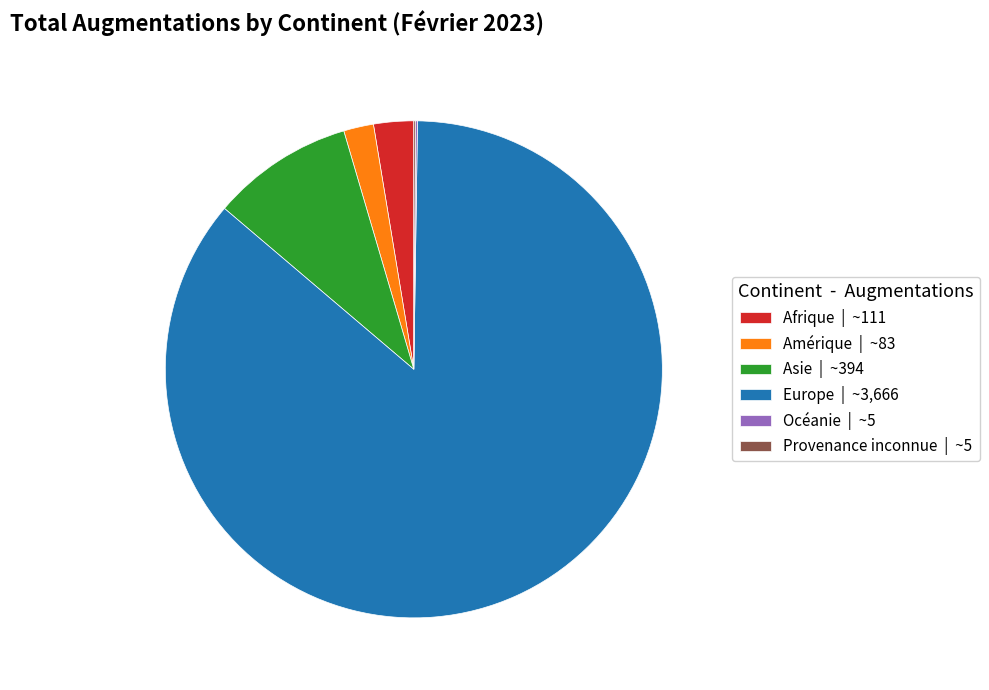

Which category accounts for the majority?

Europe